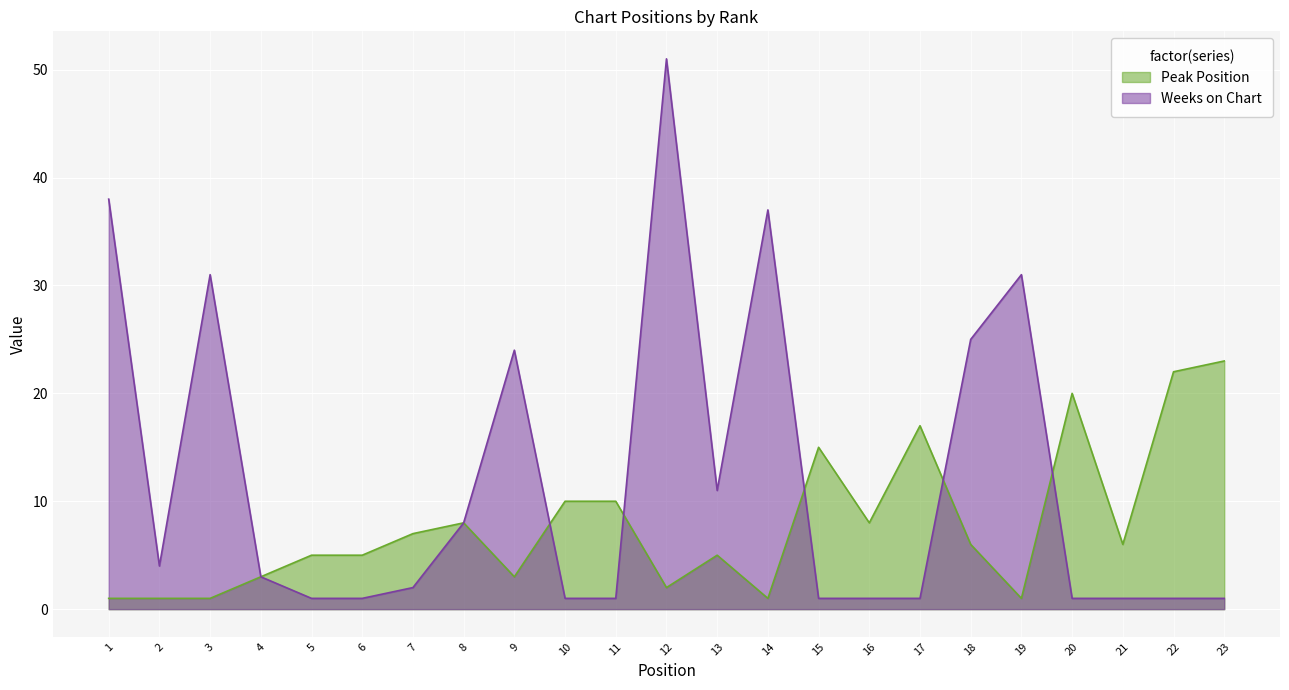

How many data points in Weeks on Chart are less than 2?

11